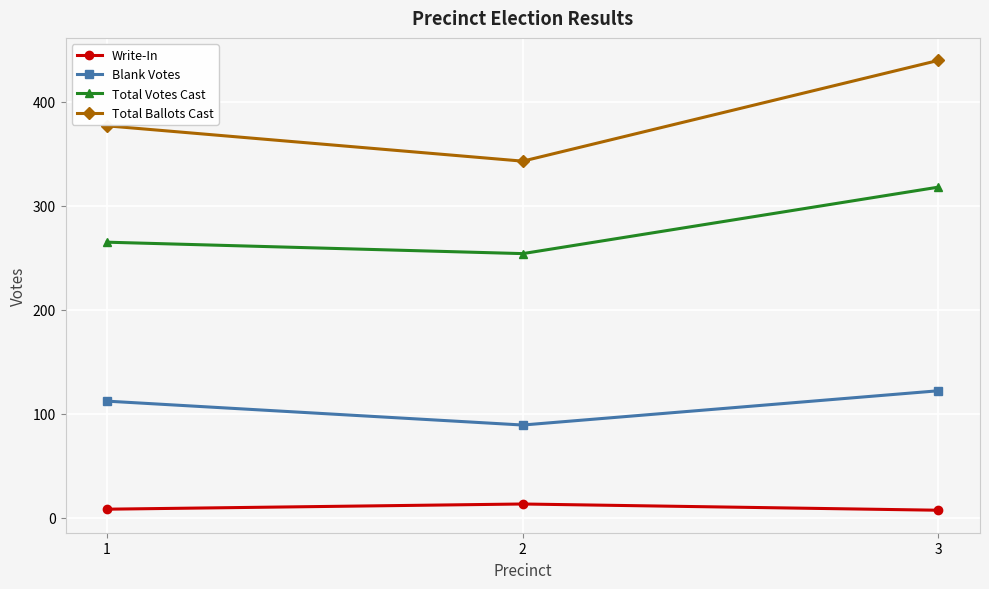

What is the average value of the Blank Votes series?

108